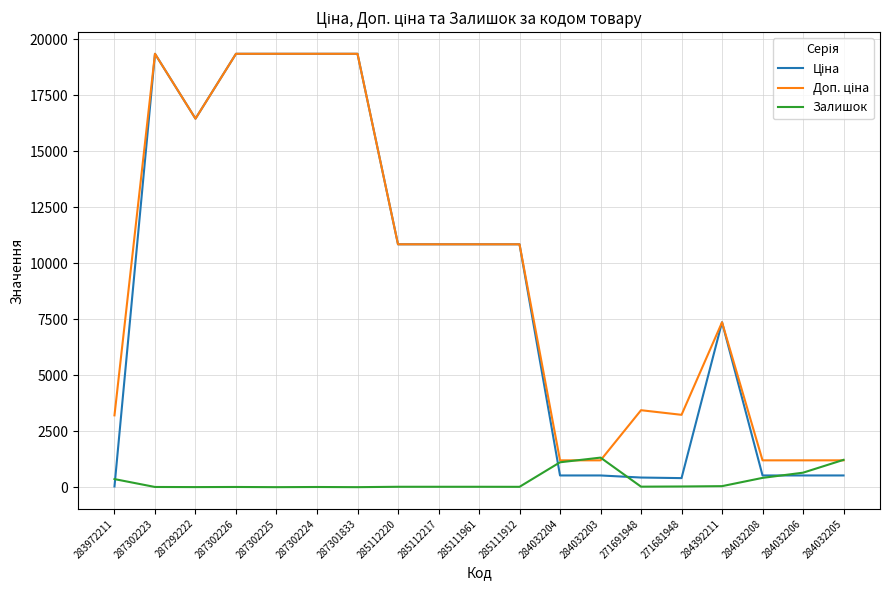

The Залишок series shows 17.0 at 285112217. True or false?

True